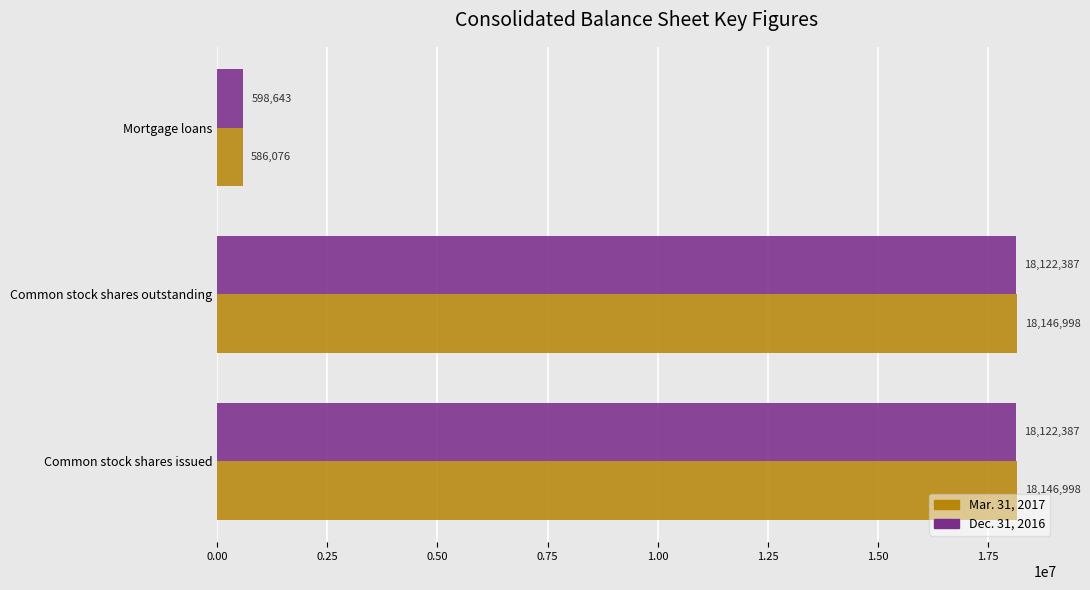

Rank the series at Common stock shares outstanding from highest to lowest value.

Mar. 31, 2017, Dec. 31, 2016